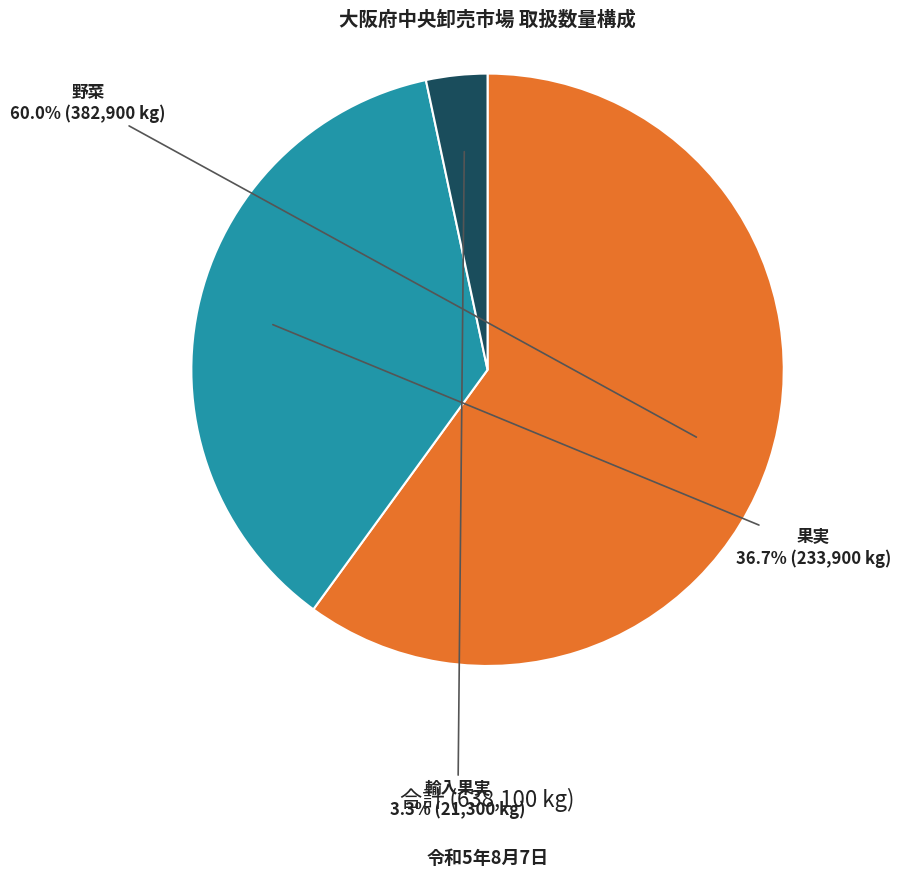

How many slices are in this pie chart?

3